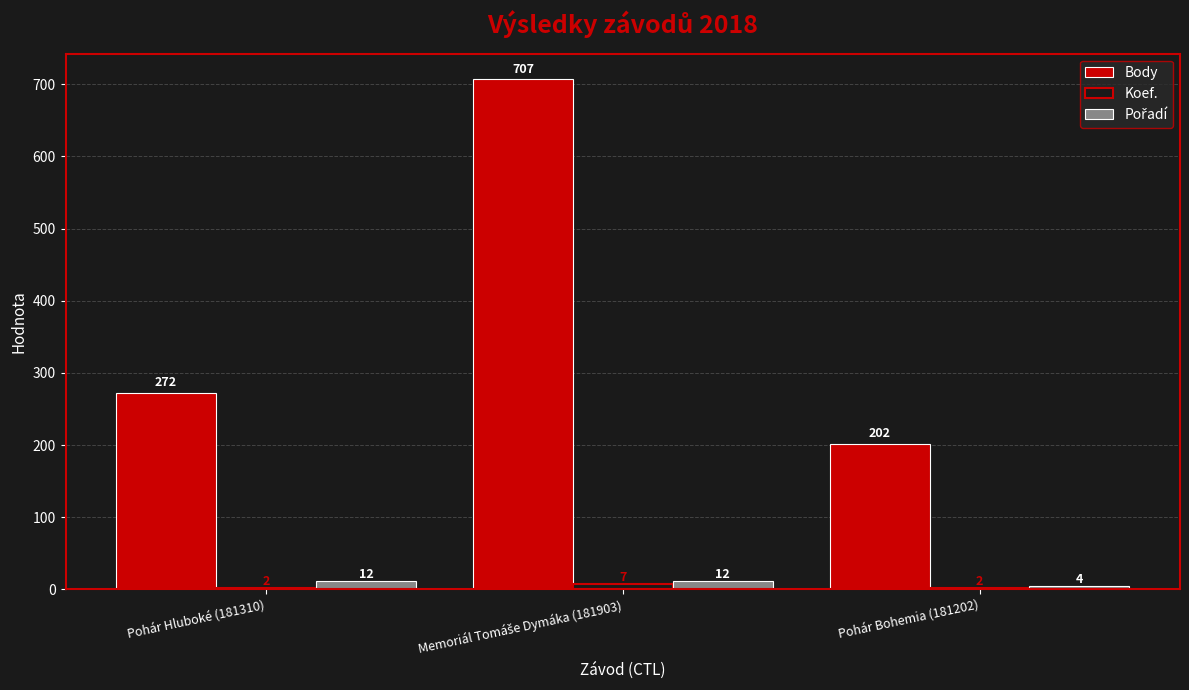

At which label is Body closest to 454?

Pohár Hluboké (181310)